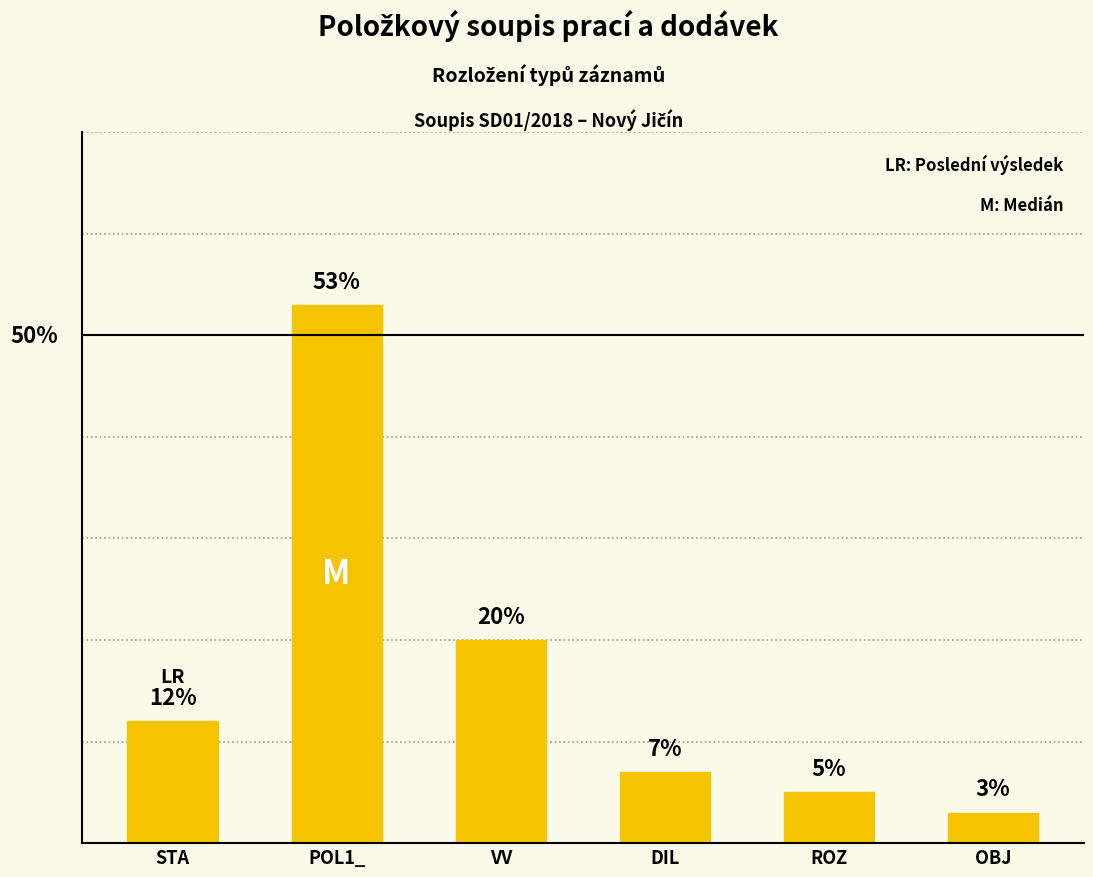

What is the label of the 6th bar from the left?

OBJ